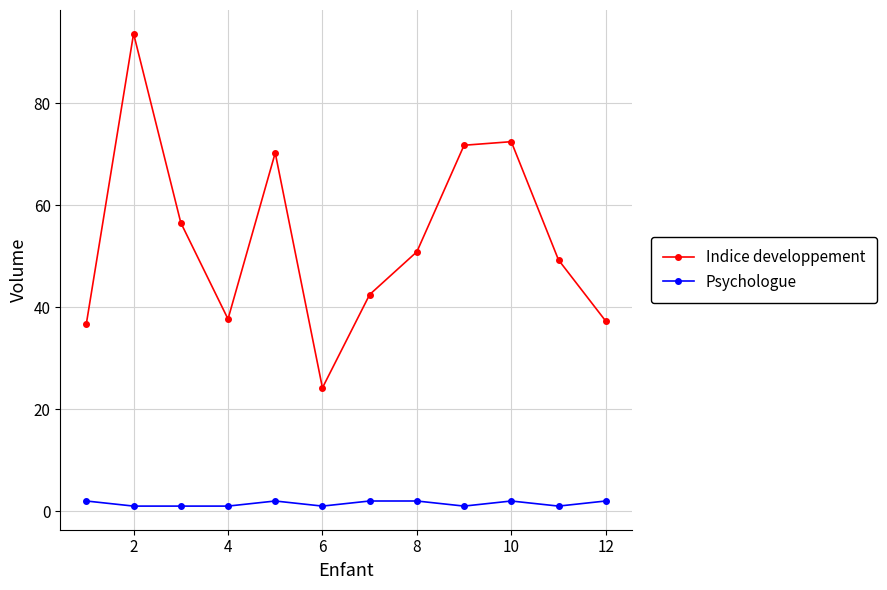

True or false: Psychologue and Indice developpement intersect in this chart.

False